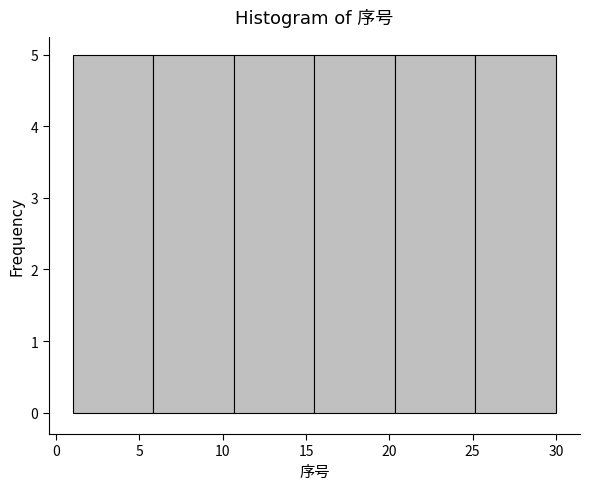

How tall is the bar that spans 15.5 to 20.5 on the x-axis? Neither the bar edges nor the heights are printed on the chart, so give them approximately, as read against the axes.

5